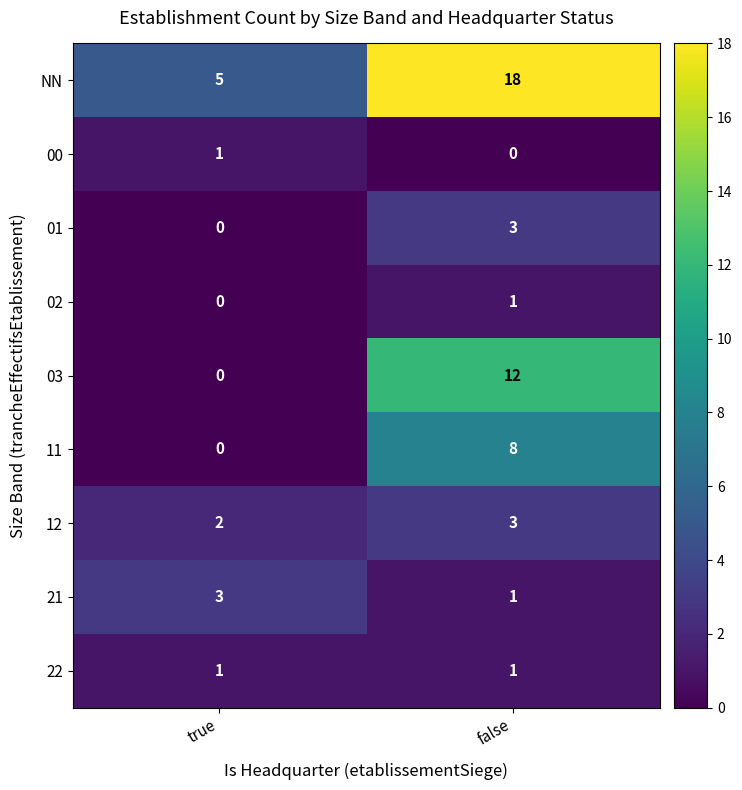

What is the greatest value displayed?

18